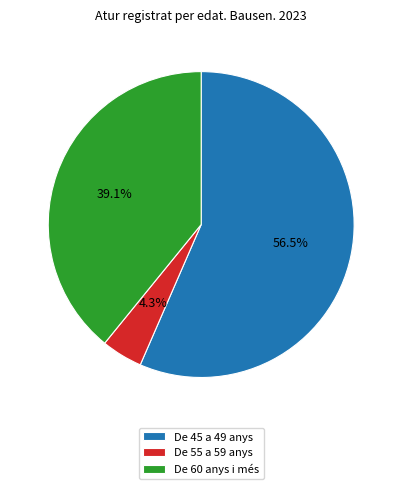

How many slices are in this pie chart?

3